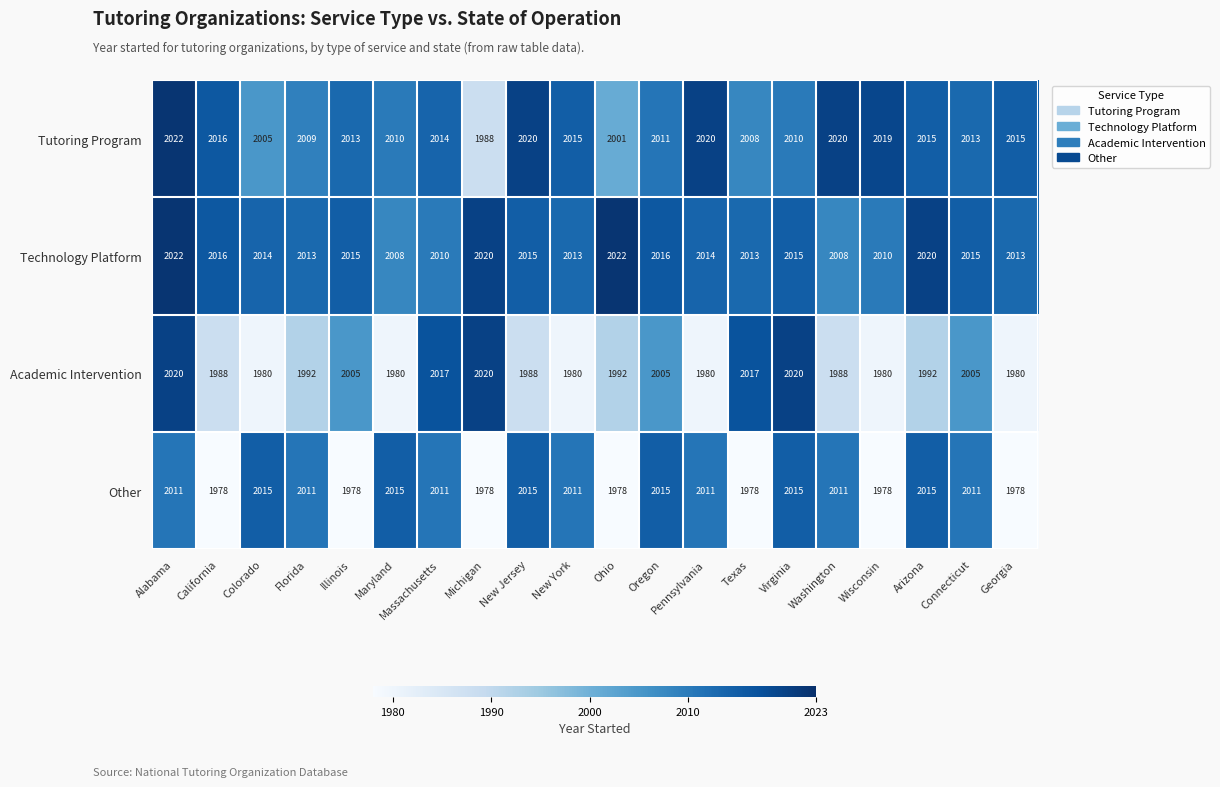

Read the Academic Intervention value at Massachusetts, to the nearest 5.

2015